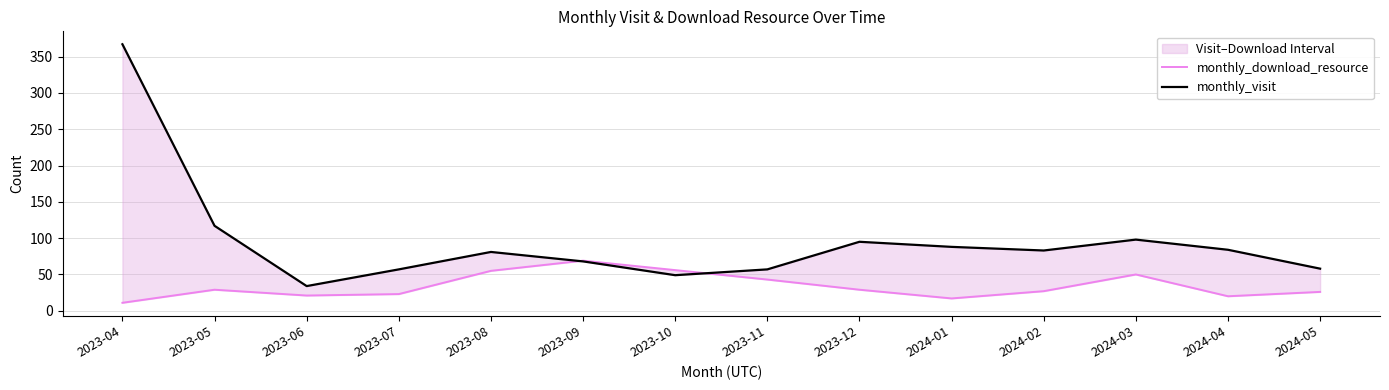

True or false: monthly_download_resource and monthly_visit cross at least once.

True